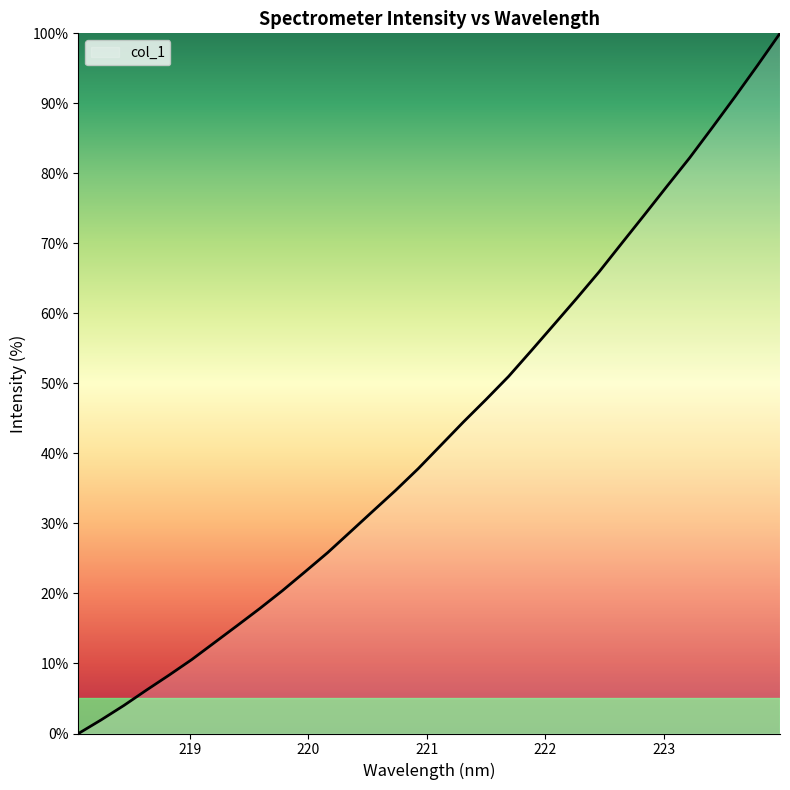

What is the maximum value shown in the chart?

100.0